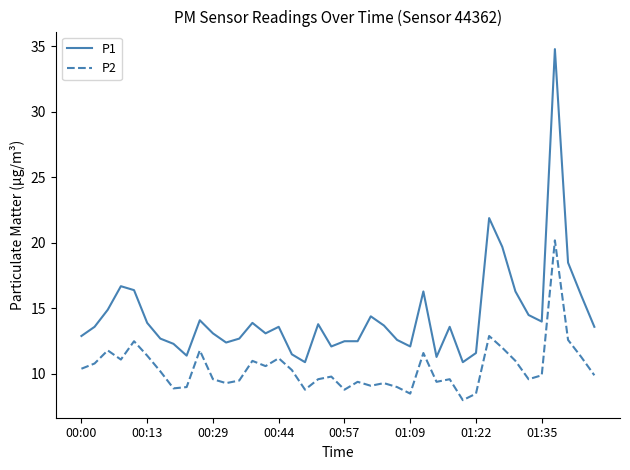

True or false: P1 and P2 cross at least once.

False